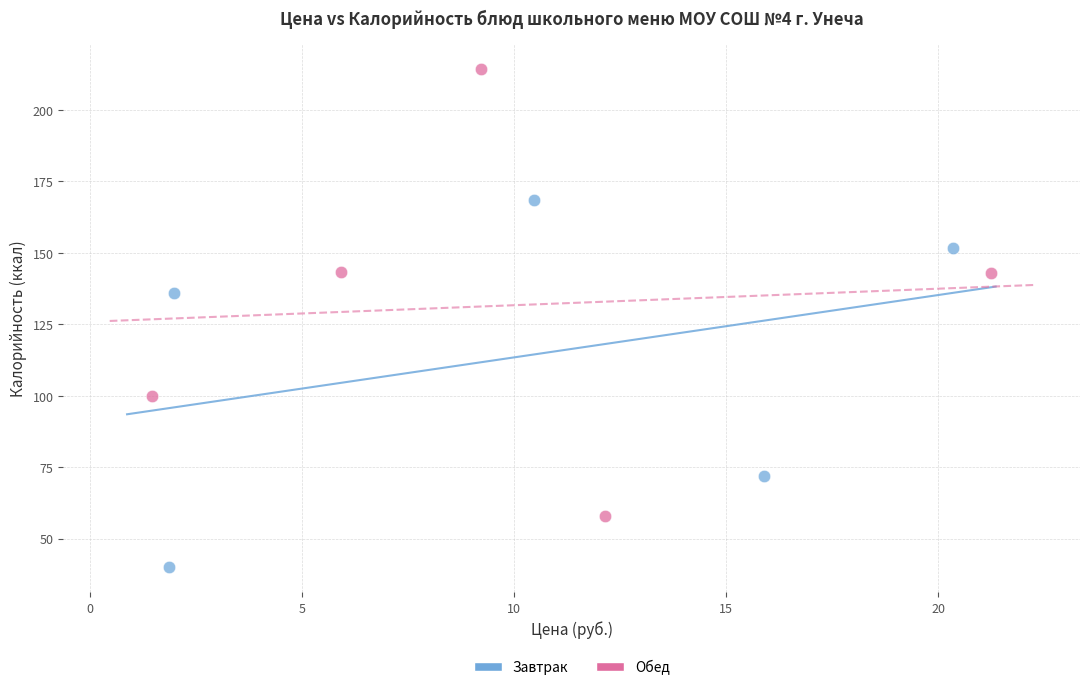

Which series contains the lowest Y value?

Завтрак